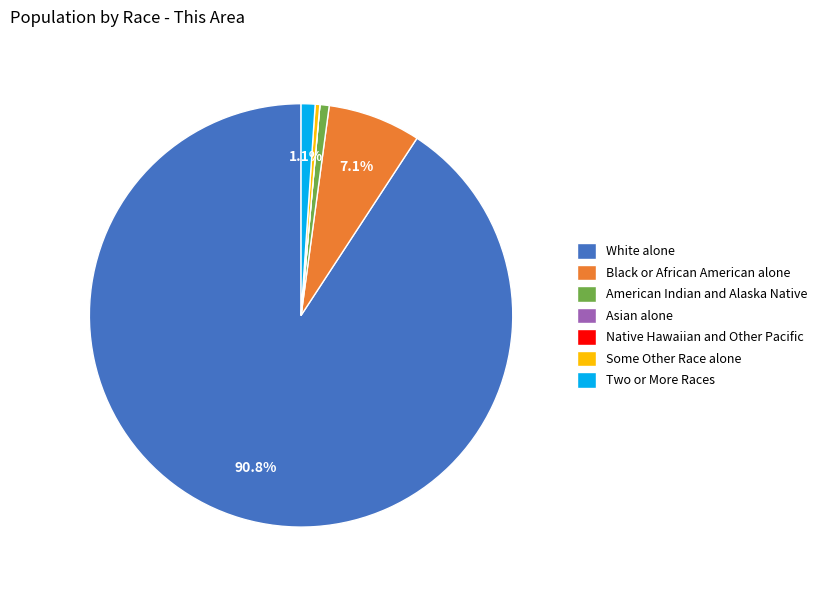

True or false: Two or More Races accounts for 1% of the total.

True